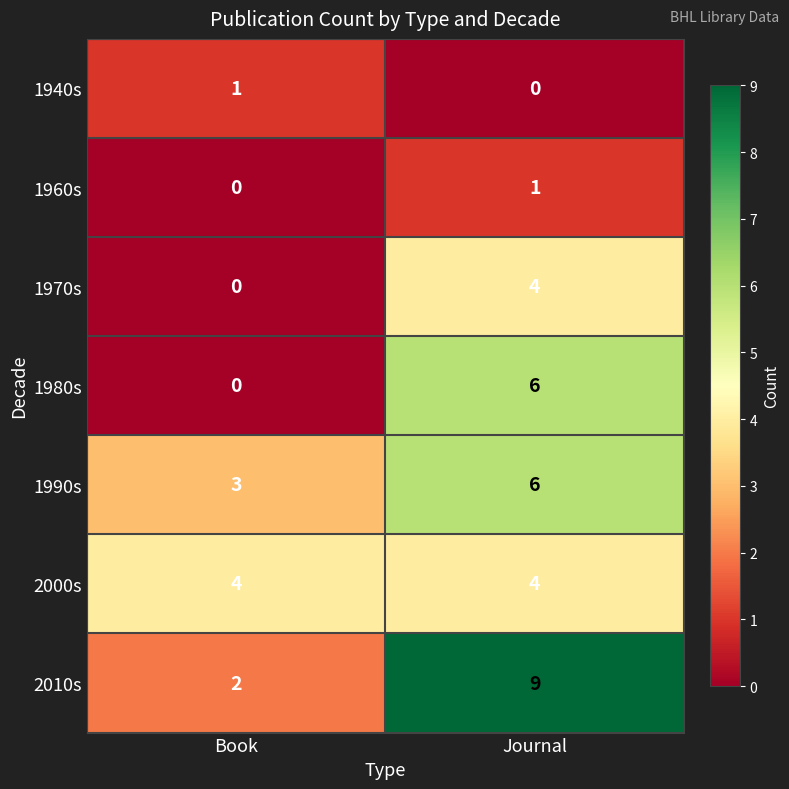

Which series has the widest spread of values?

2010s